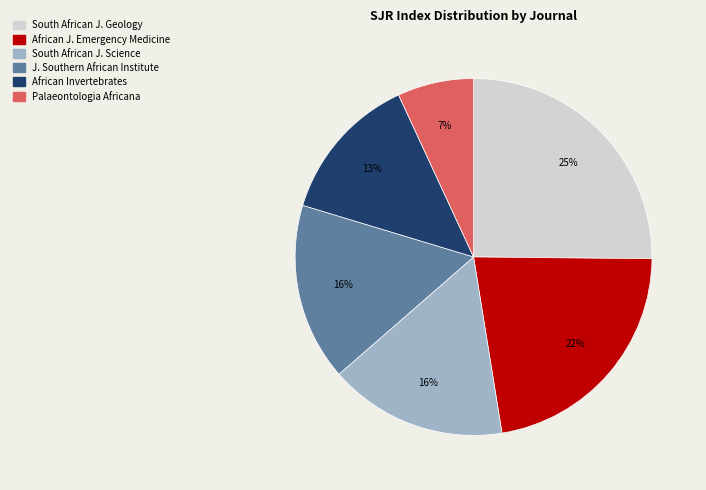

Does any single category account for the majority?

No